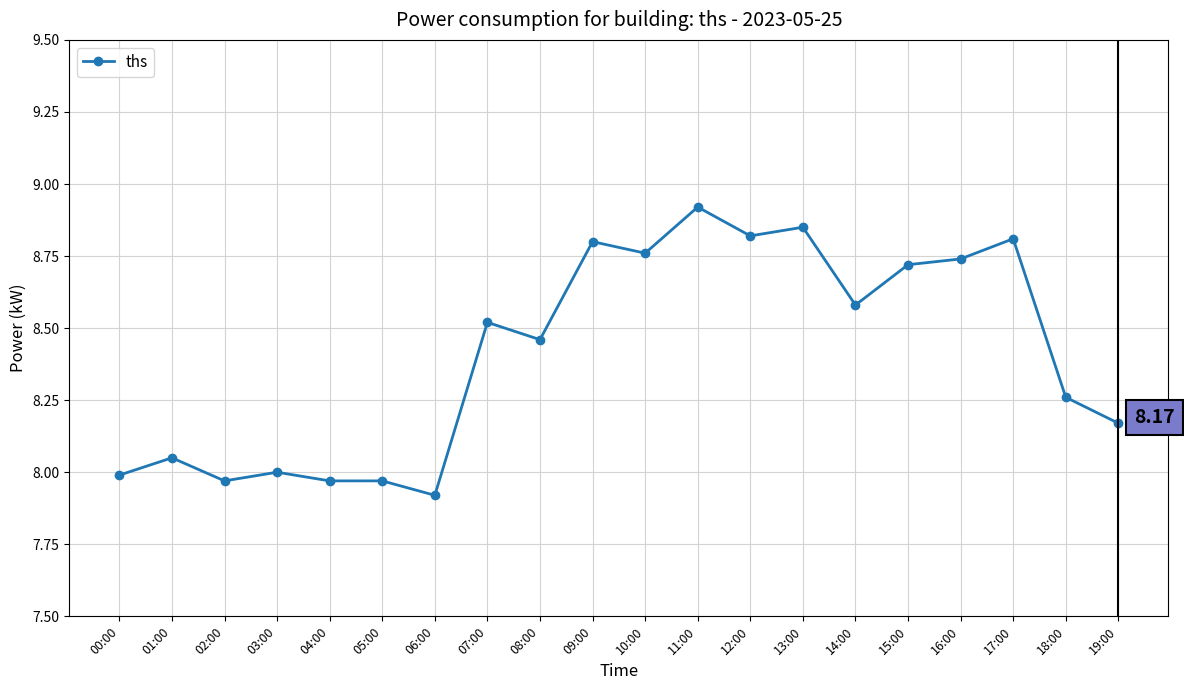

True or false: the data shows 8.9 at 11:00.

True